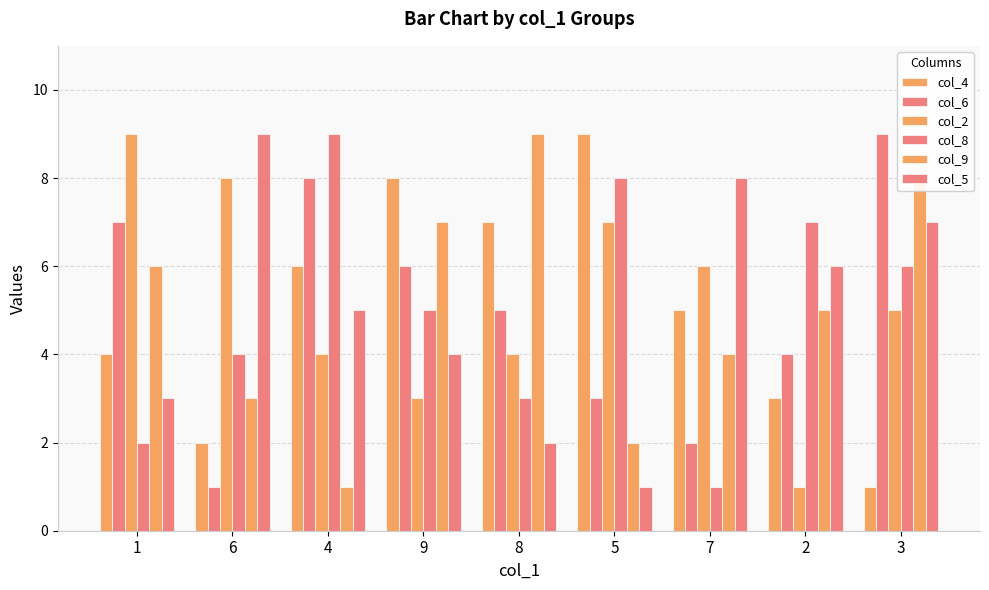

How many data points in col_5 are less than 5?

4